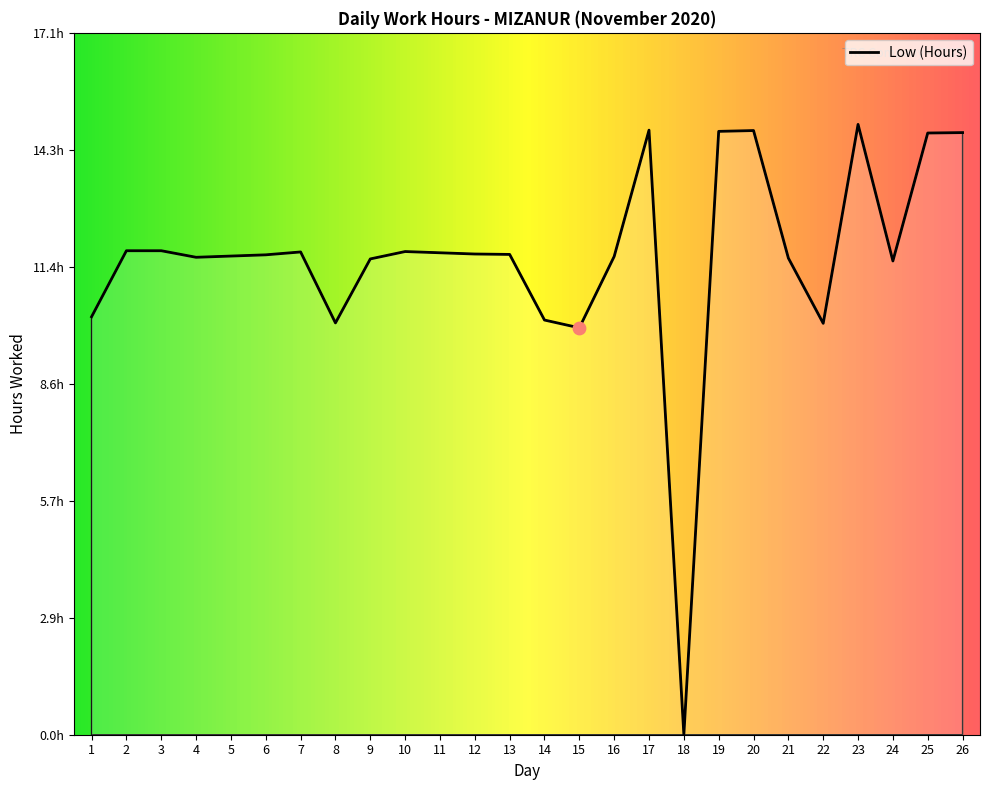

Is this an area chart (filled region under the line)?

Yes